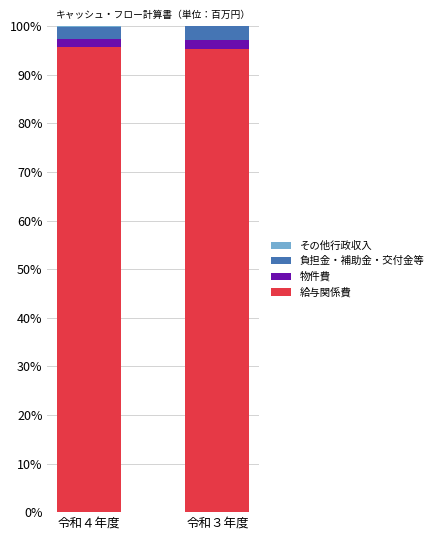

The value of 給与関係費 at 令和４年度 is 95.8. True or false?

True